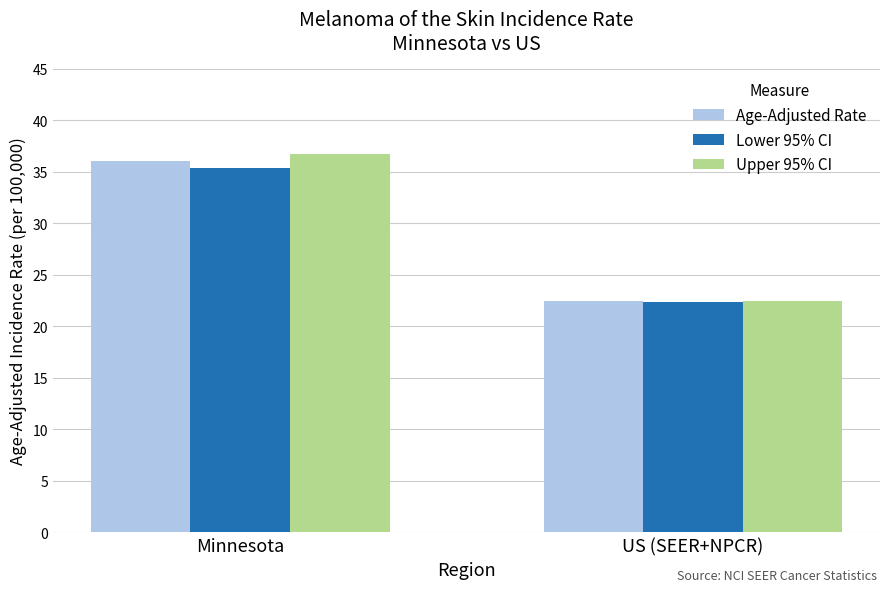

What position from the right is US (SEER+NPCR)?

1